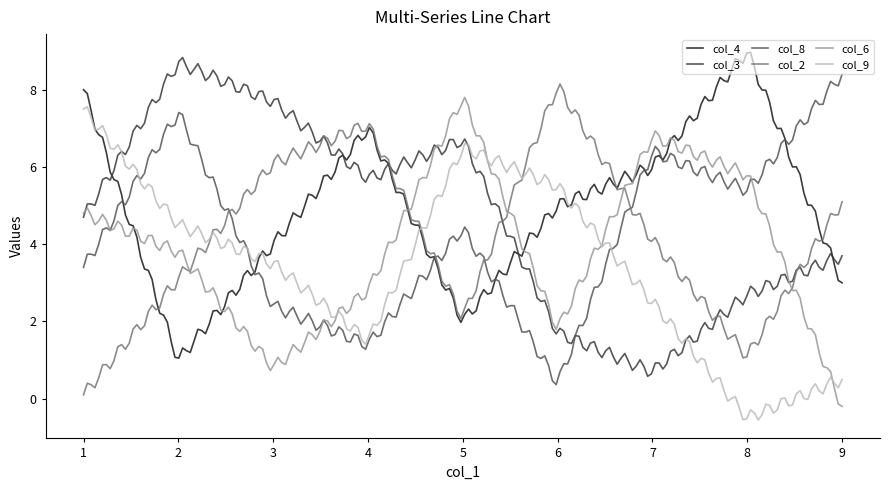

What is the smallest value displayed?

-0.6